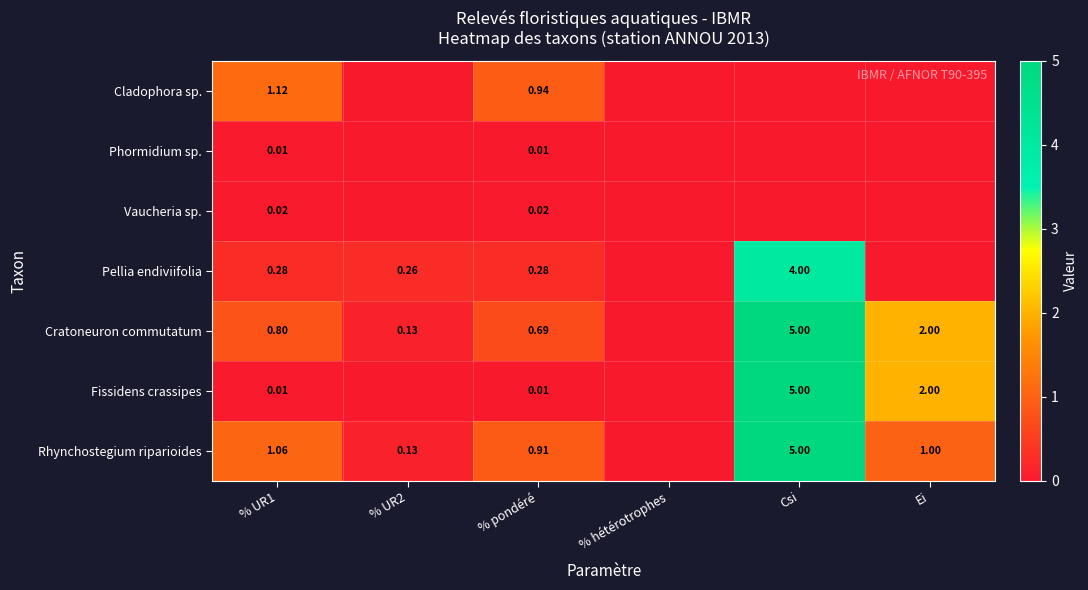

The Fissidens crassipes series shows 7.4 at Csi. True or false?

False